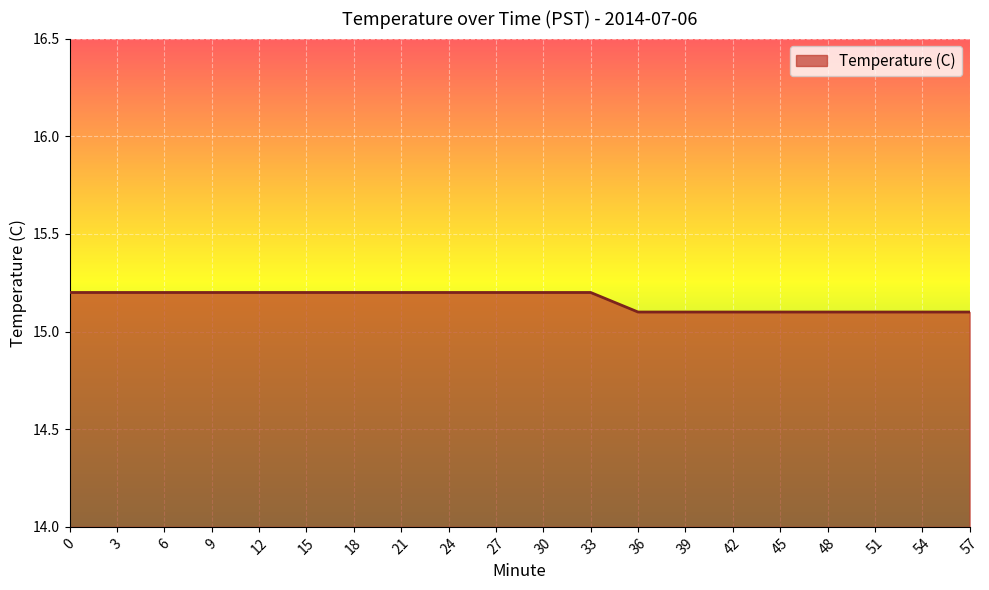

What is the greatest value displayed?

15.2